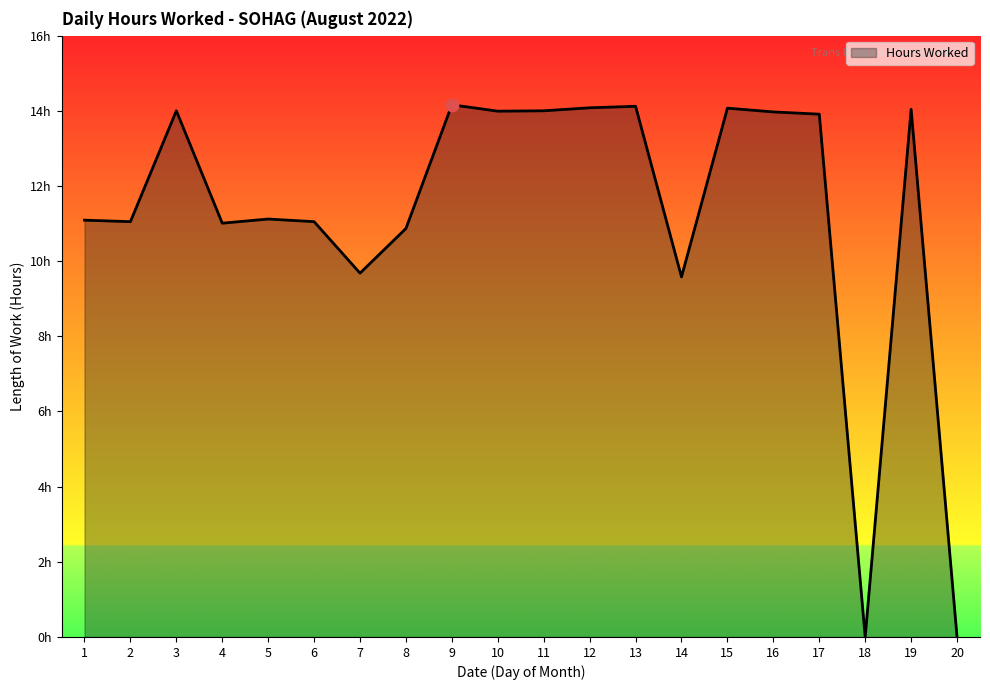

What is the ratio of the value at 2 to the value at 10?

0.8